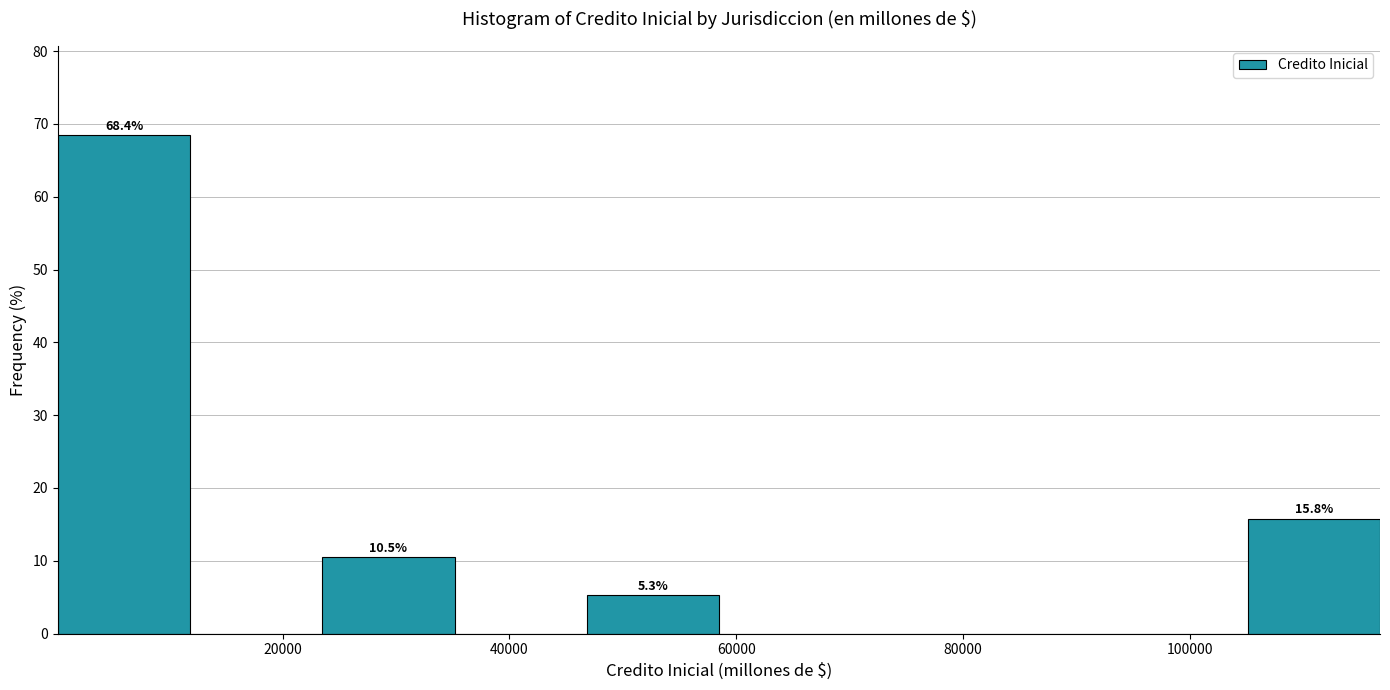

Over which range of the x-axis is the bar tallest?

0 to 12000